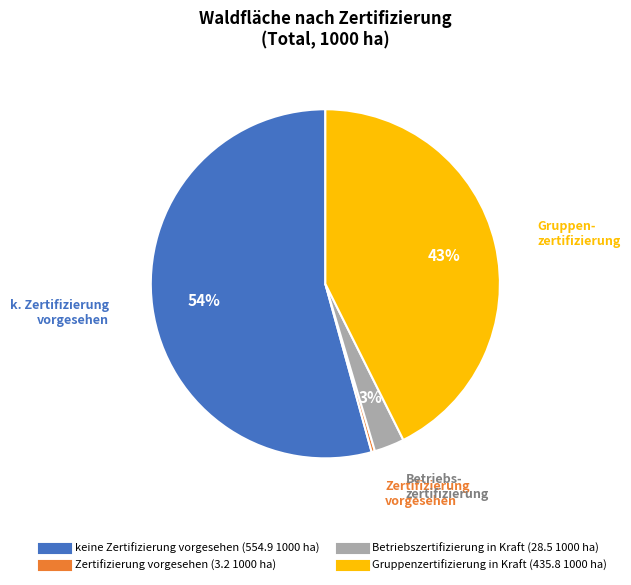

Is the sum of Zertifizierung vorgesehen and Betriebszertifizierung in Kraft greater than half?

No